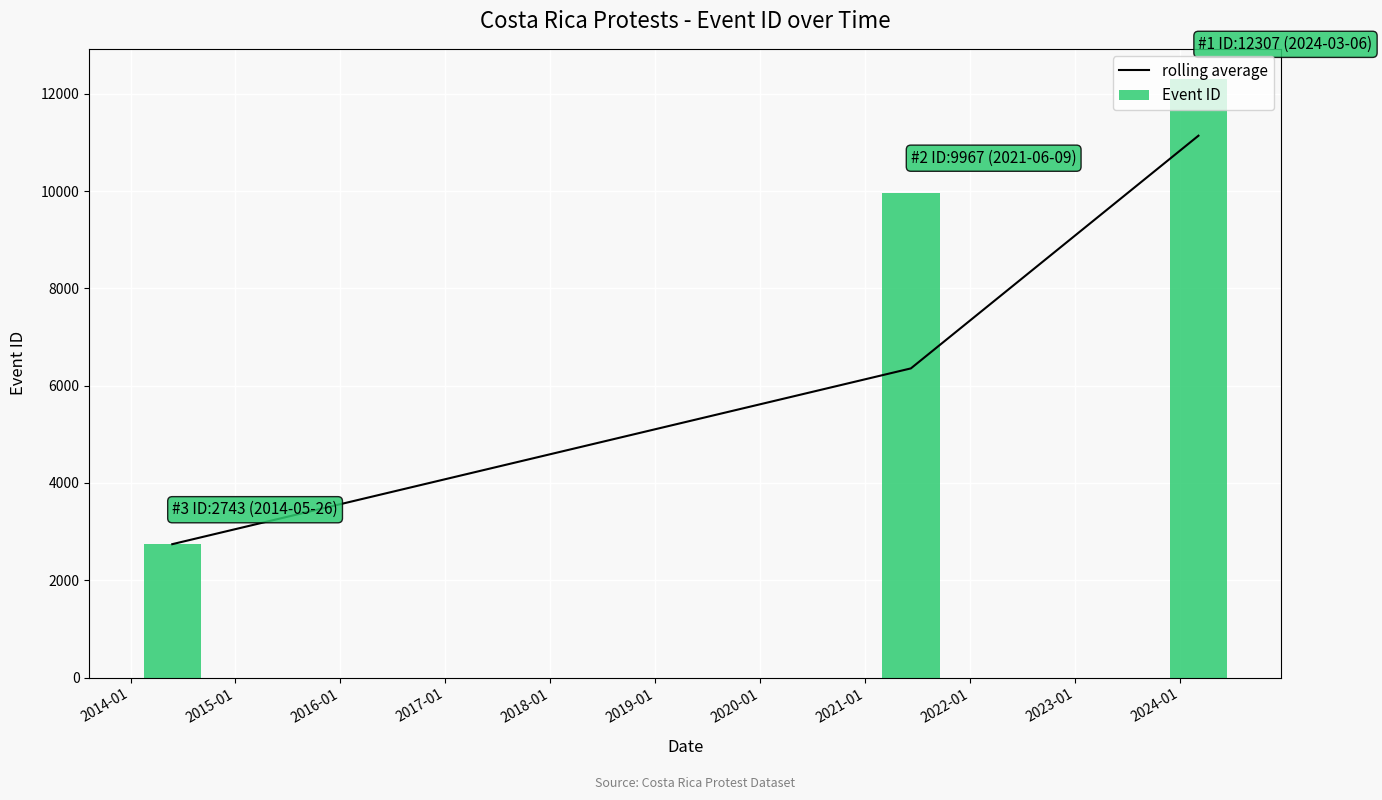

List the labels in order of Event ID value, smallest first.

2014-01, 2021-01, 2024-01